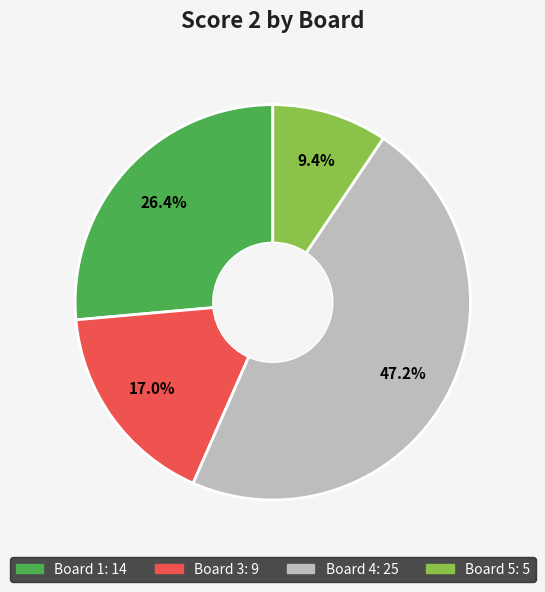

Does any single category account for the majority?

No